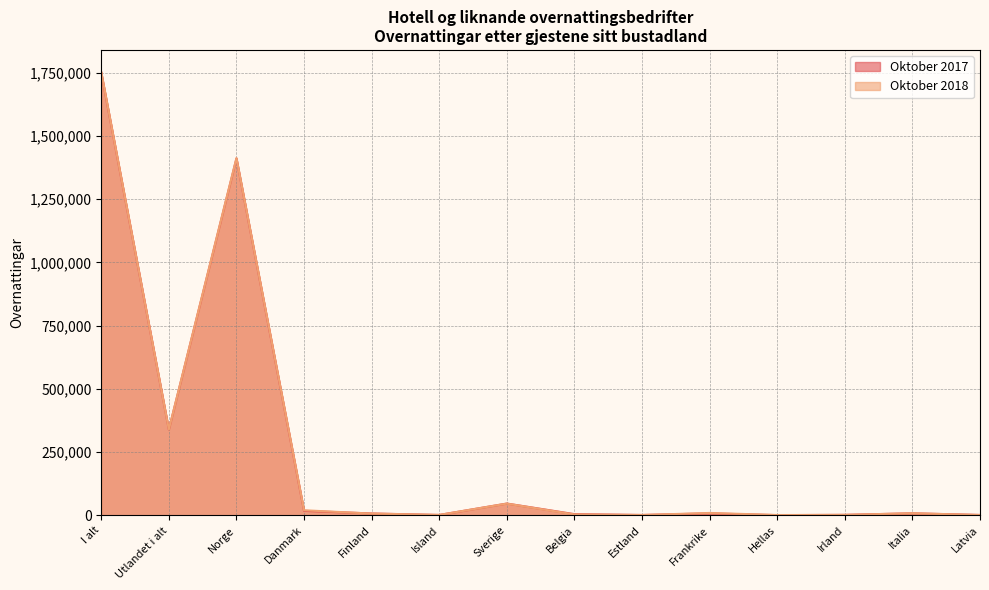

True or false: Oktober 2017 has a value of 207569 at Utlandet i alt.

False